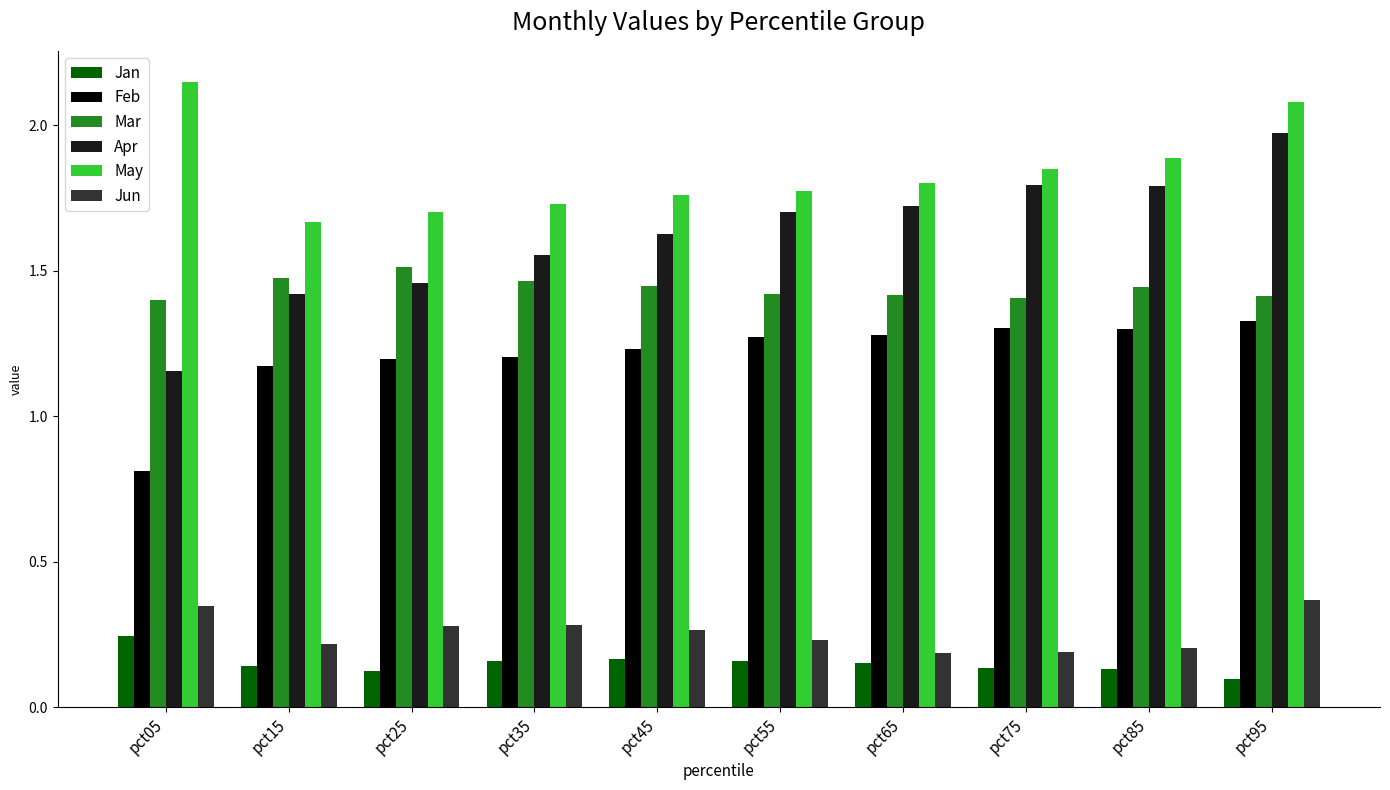

Which series changed the most between pct25 and pct55?

Apr